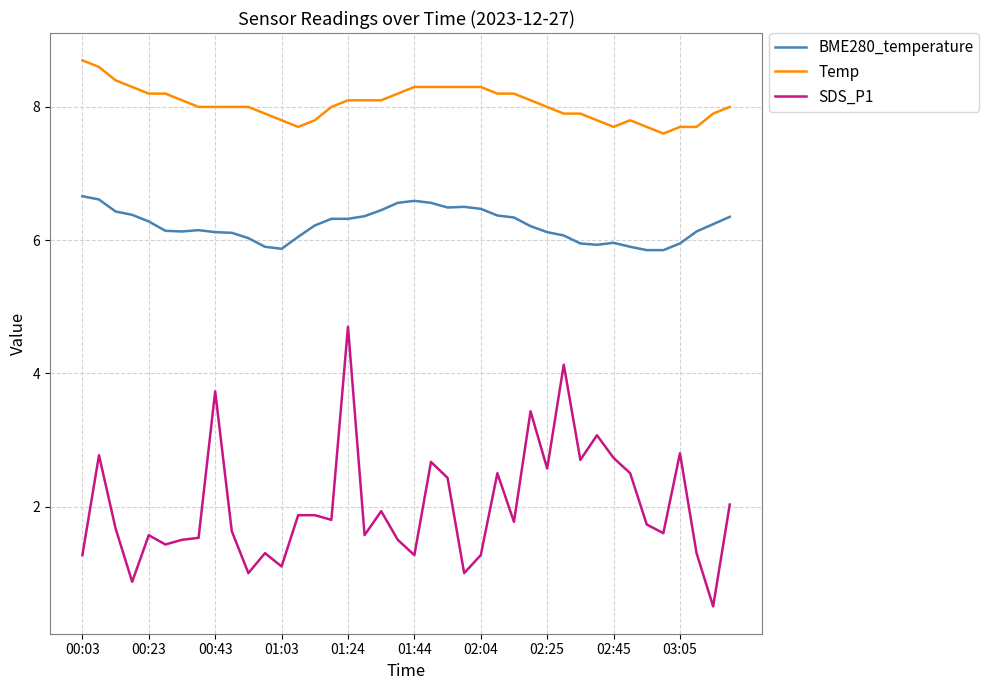

True or false: BME280_temperature and SDS_P1 intersect in this chart.

False